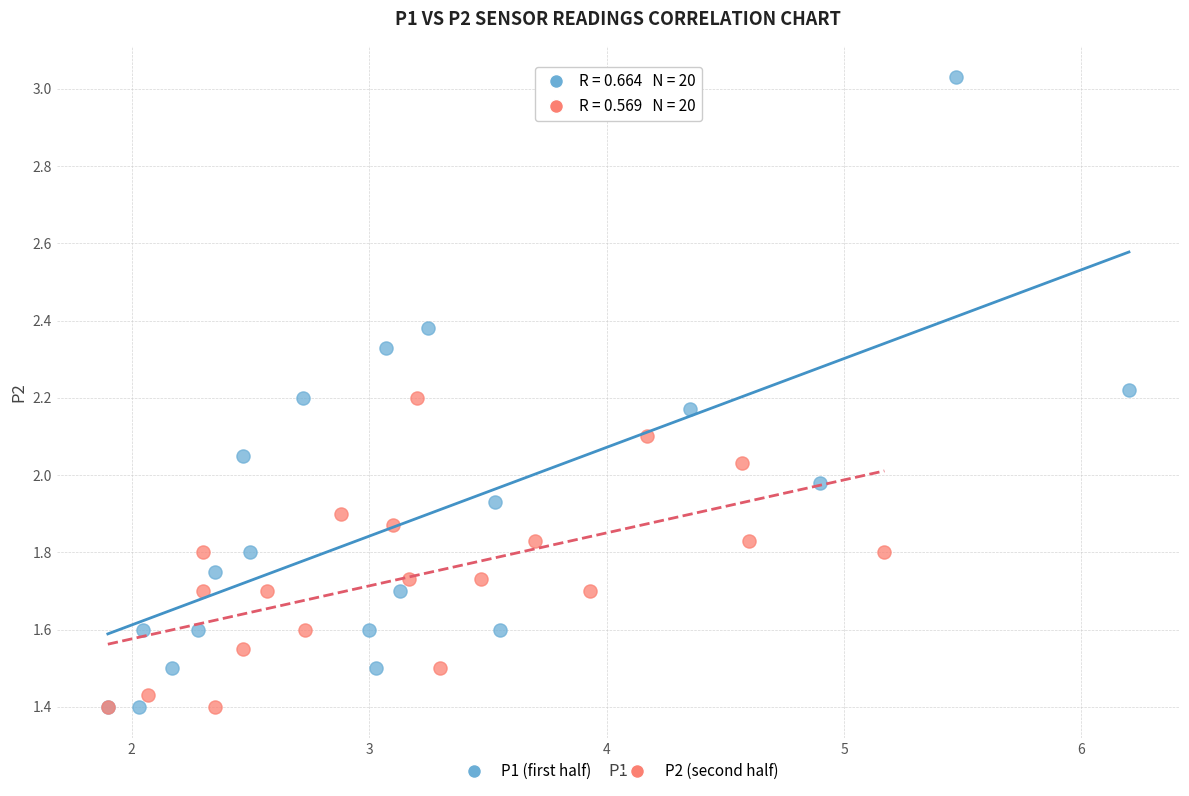

Which series reaches the maximum Y coordinate?

P1 (first half)